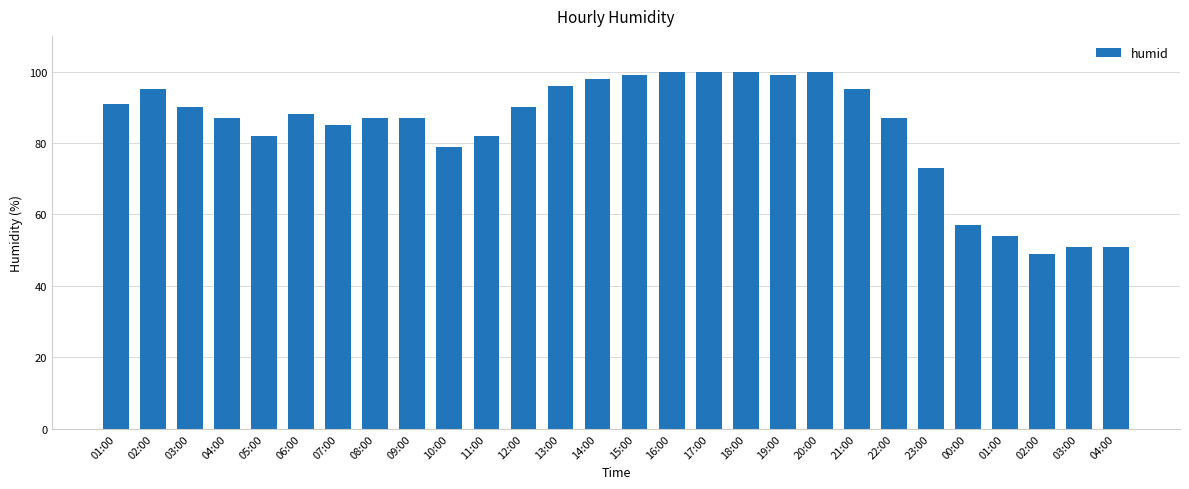

What is the sum of all values?

2352